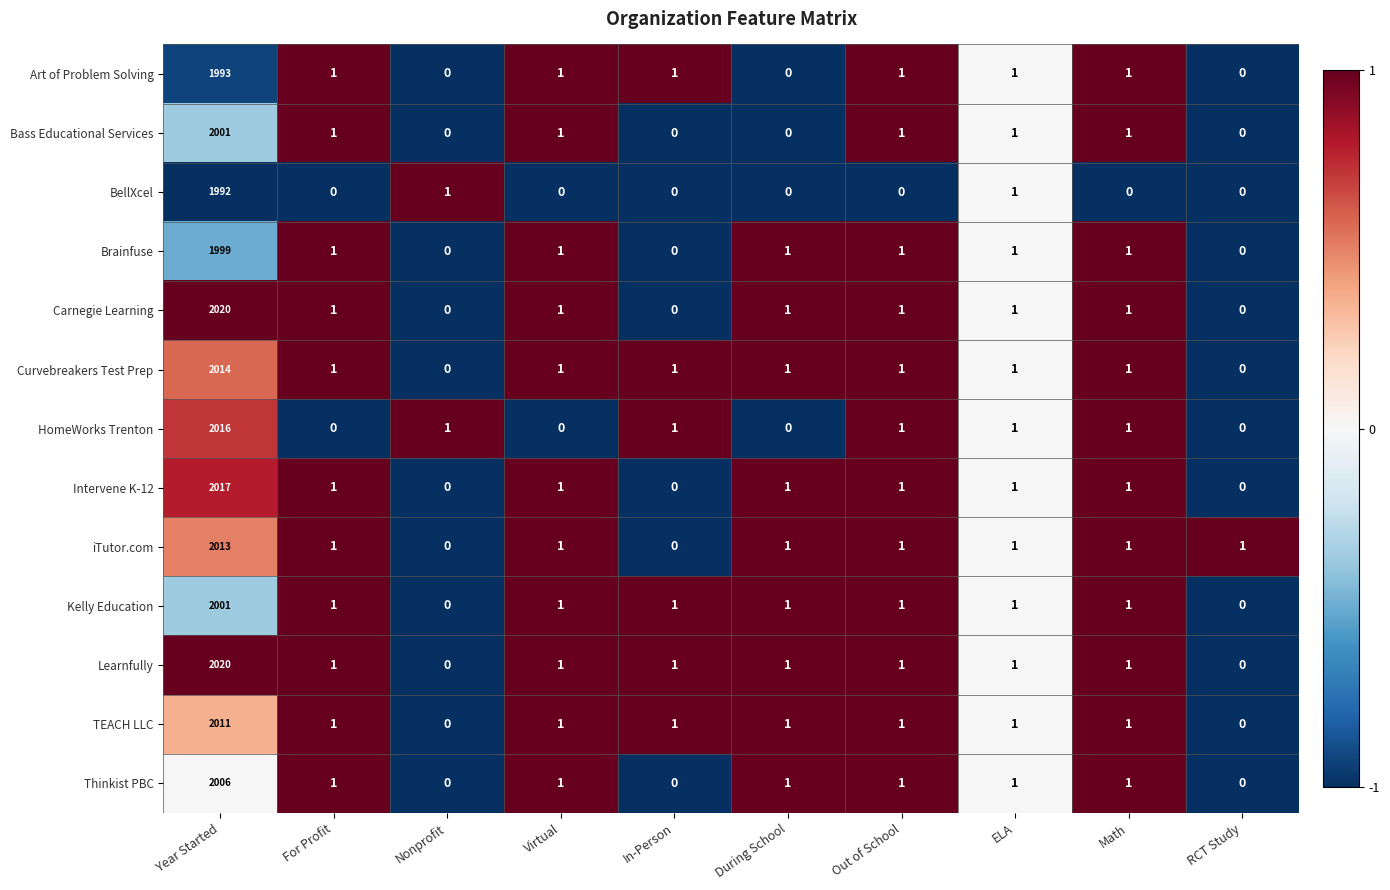

Which series has the largest total across all categories?

Learnfully